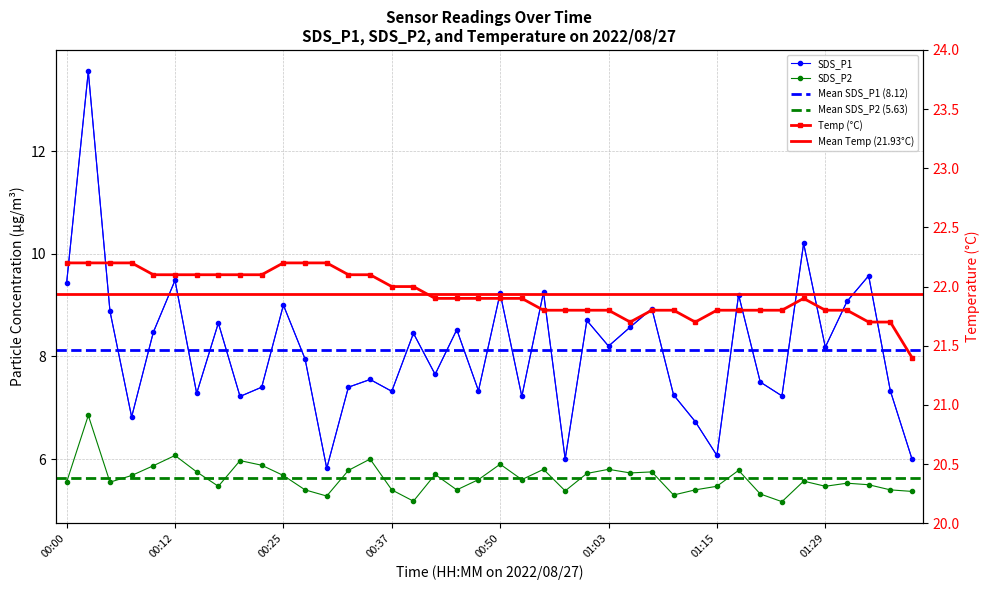

Which series changed the most between 00:07 and 01:29?

SDS_P1